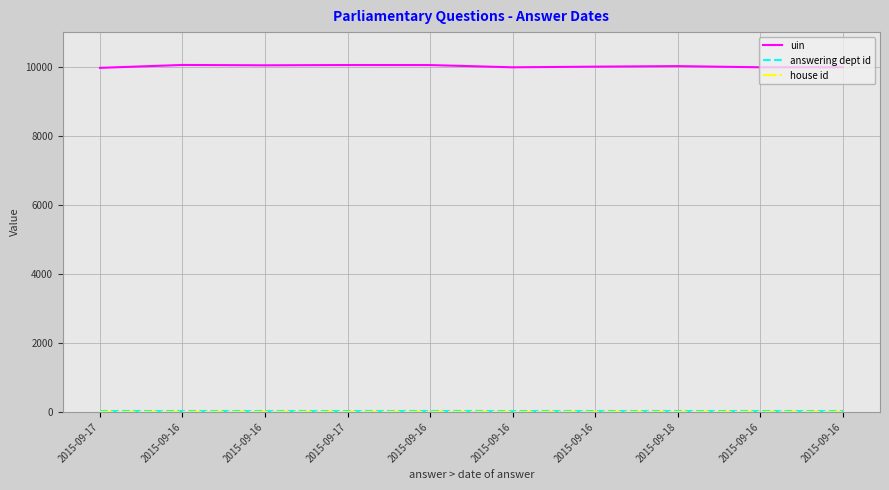

At which category does uin reach its first local peak?

2015-09-16